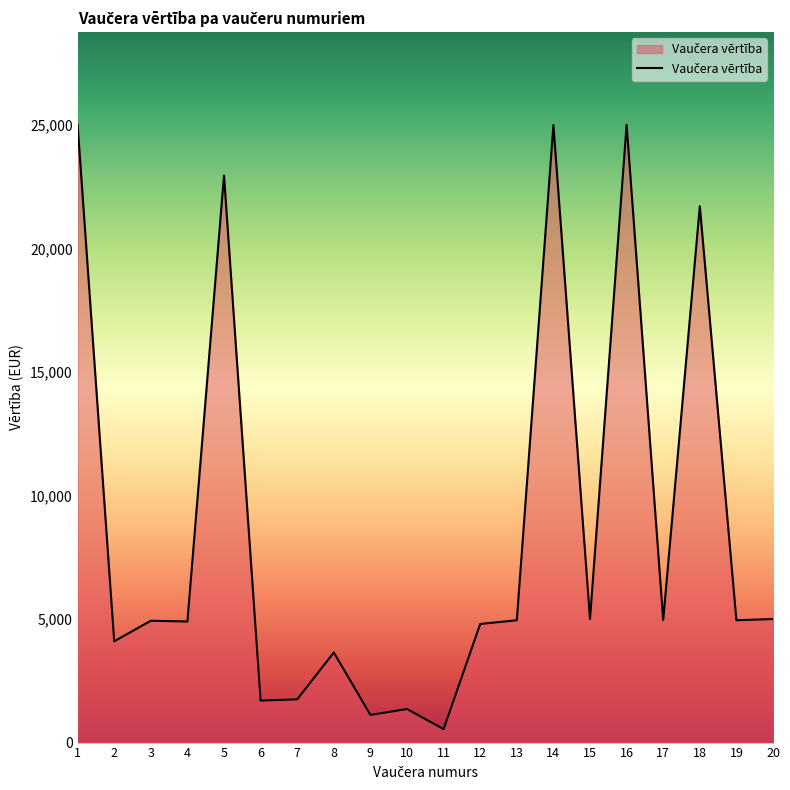

What is the ratio of the value at 4 to the value at 16?

0.2